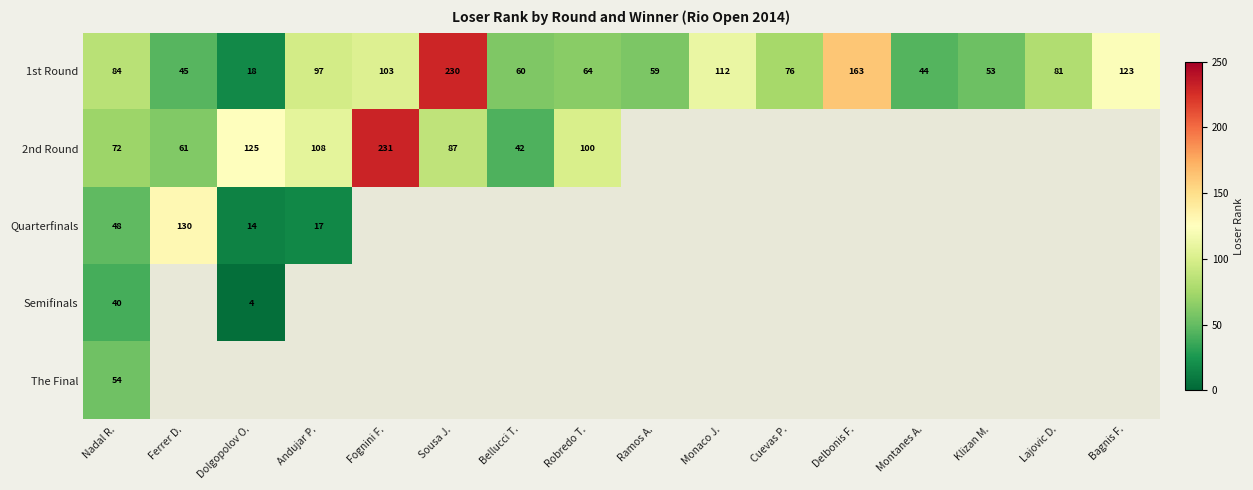

Is it true that 2nd Round equals 52 at Sousa J.?

False